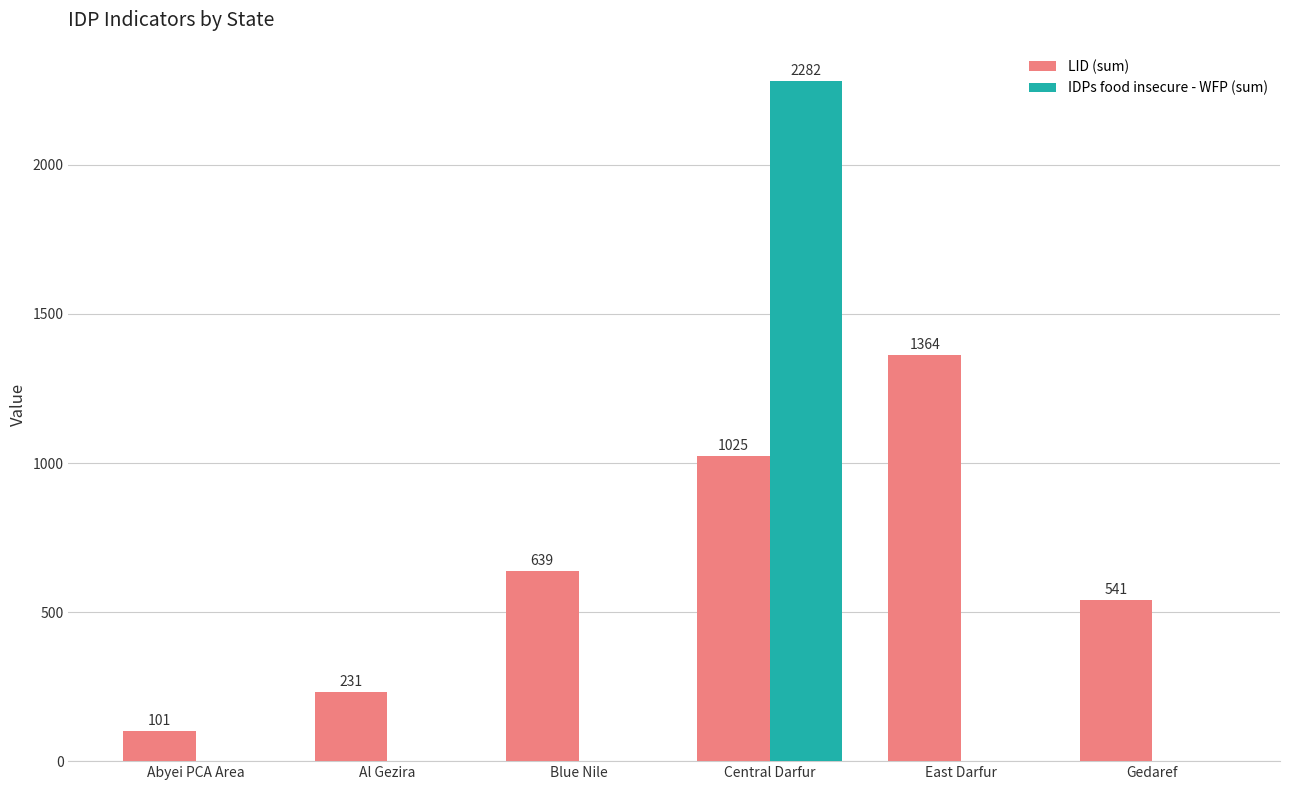

Which category has the highest value across all series?

Central Darfur